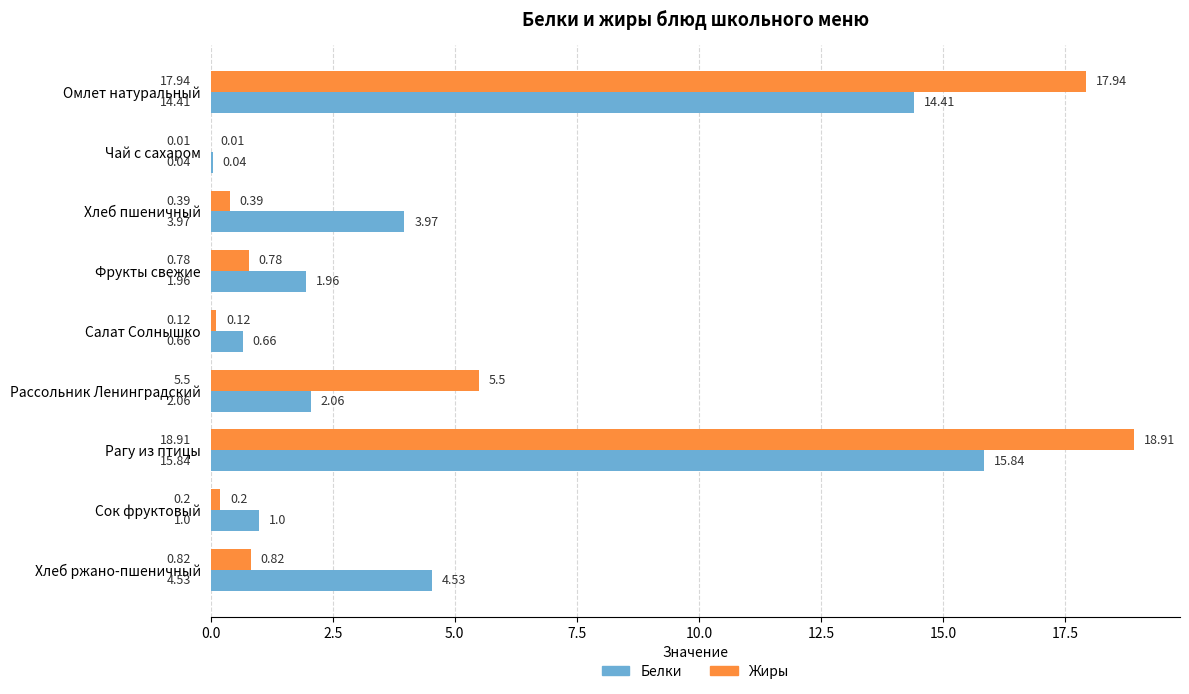

Which category has the highest value in the Жиры series?

Рагу из птицы